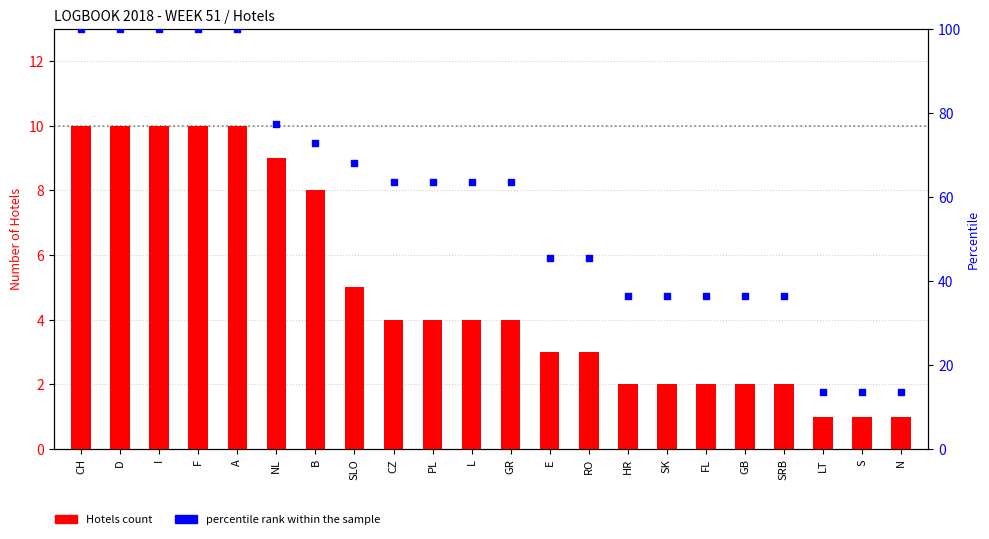

At how many categories does at least one series exceed 6?

22